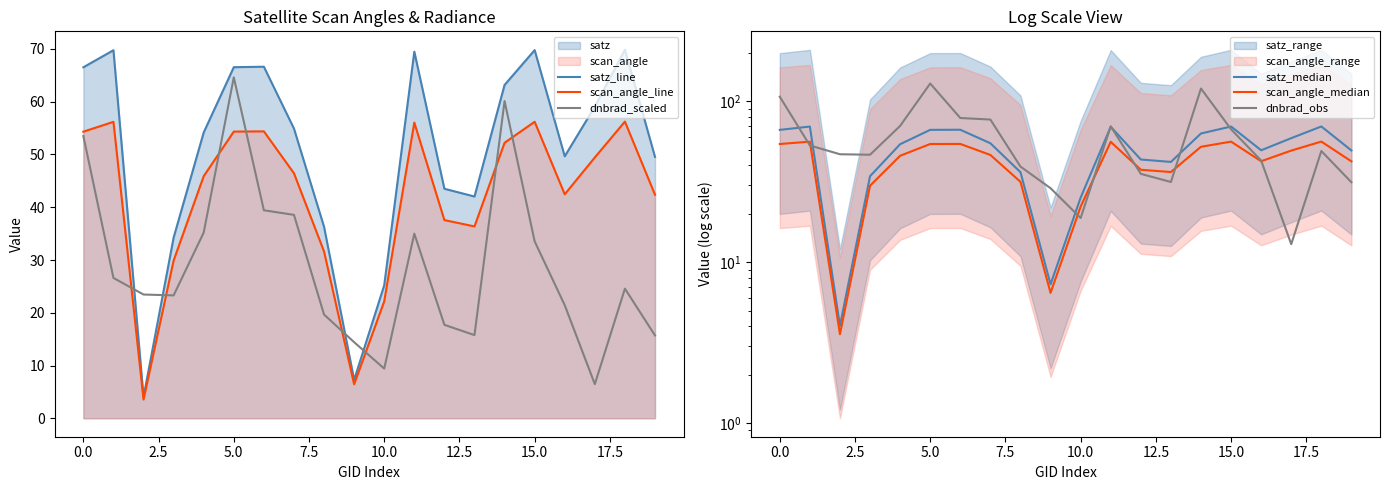

What is the lowest value of the scan_angle_line series?

3.6